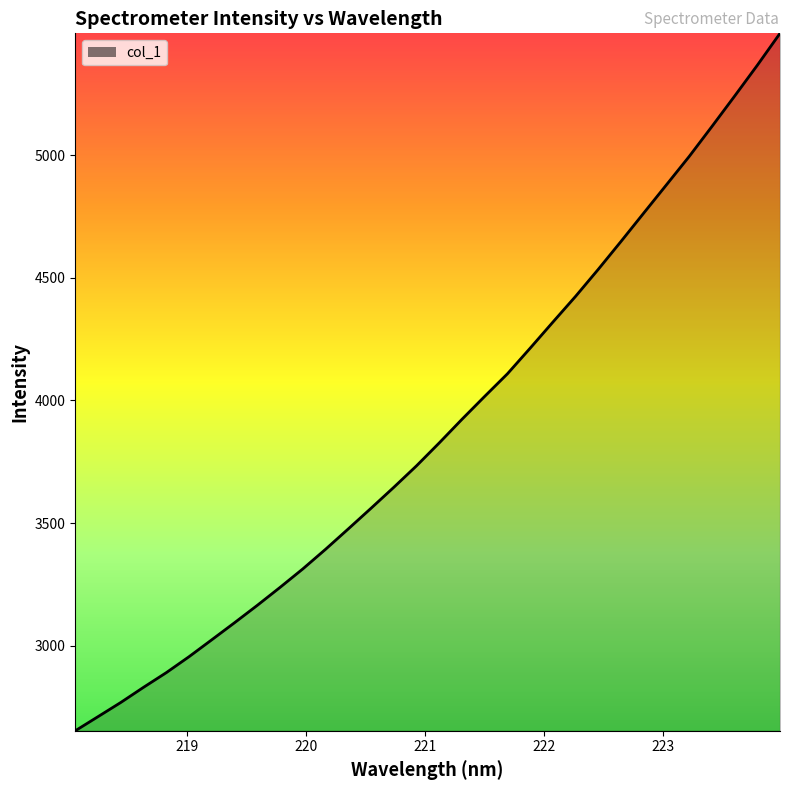

What is the smallest value displayed?

2653.2